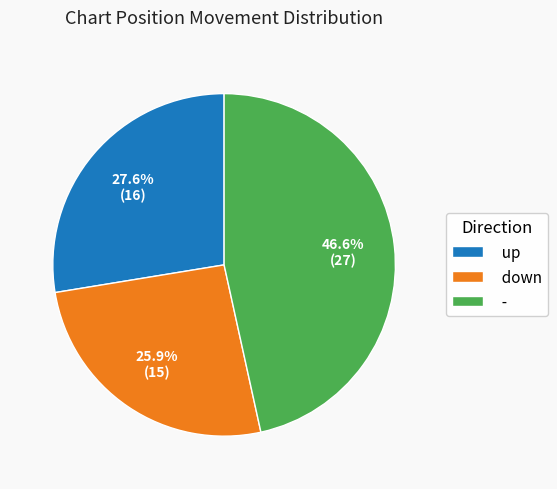

Rank the categories by value from lowest to highest.

down, up, -